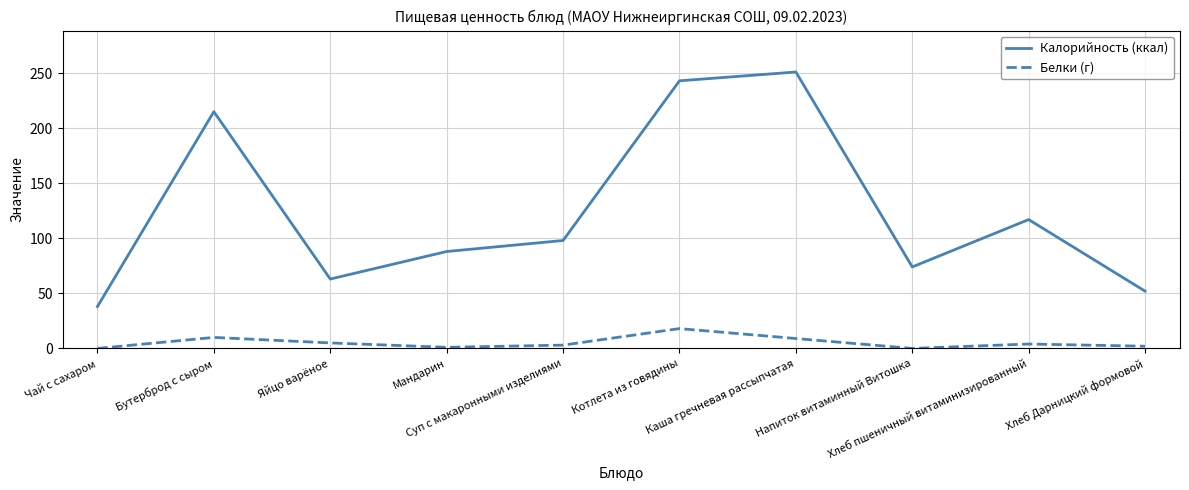

Rank the series by their maximum value, from highest to lowest.

Калорийность (ккал), Белки (г)